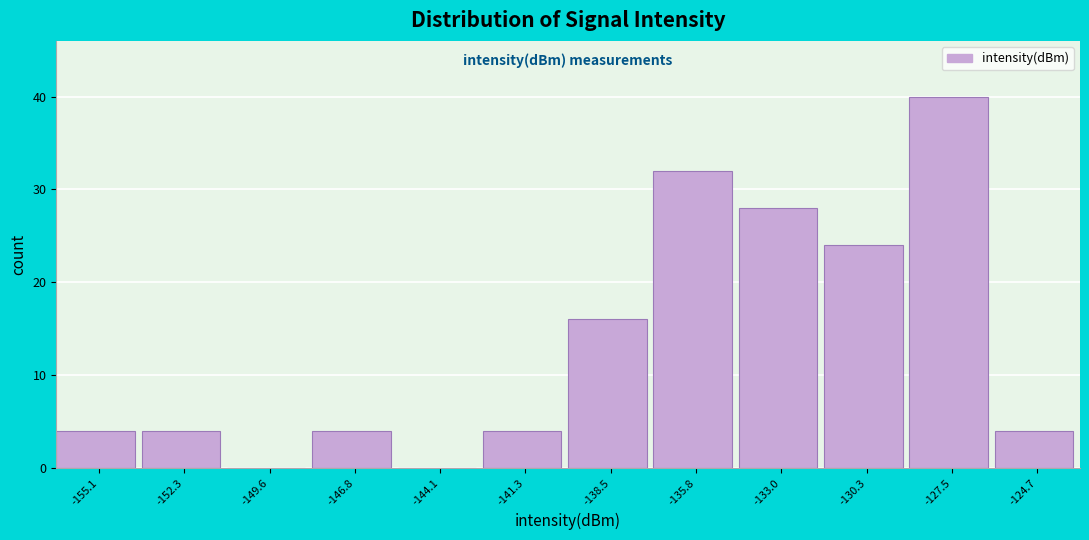

Reading left to right, list every bar in this chart as the range it spans on the x-axis followed by its height. Neither the bar edges nor the heights are printed on the chart, so give them approximately, as read against the axes.

-156.5 to -153.5: 4
-153.5 to -151.0: 4
-151.0 to -148.0: 0
-148.0 to -145.5: 4
-145.5 to -142.5: 0
-142.5 to -140.0: 4
-140.0 to -137.0: 16
-137.0 to -134.5: 32
-134.5 to -131.5: 28
-131.5 to -129.0: 24
-129.0 to -126.0: 40
-126.0 to -123.5: 4